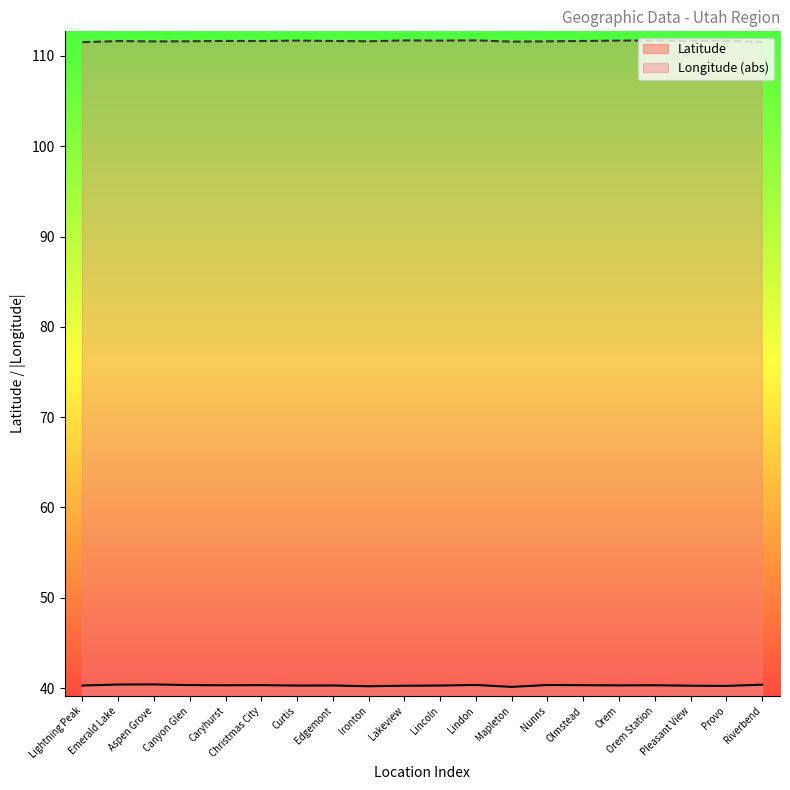

What is the difference between the Longitude values at Provo and Riverbend?

0.1